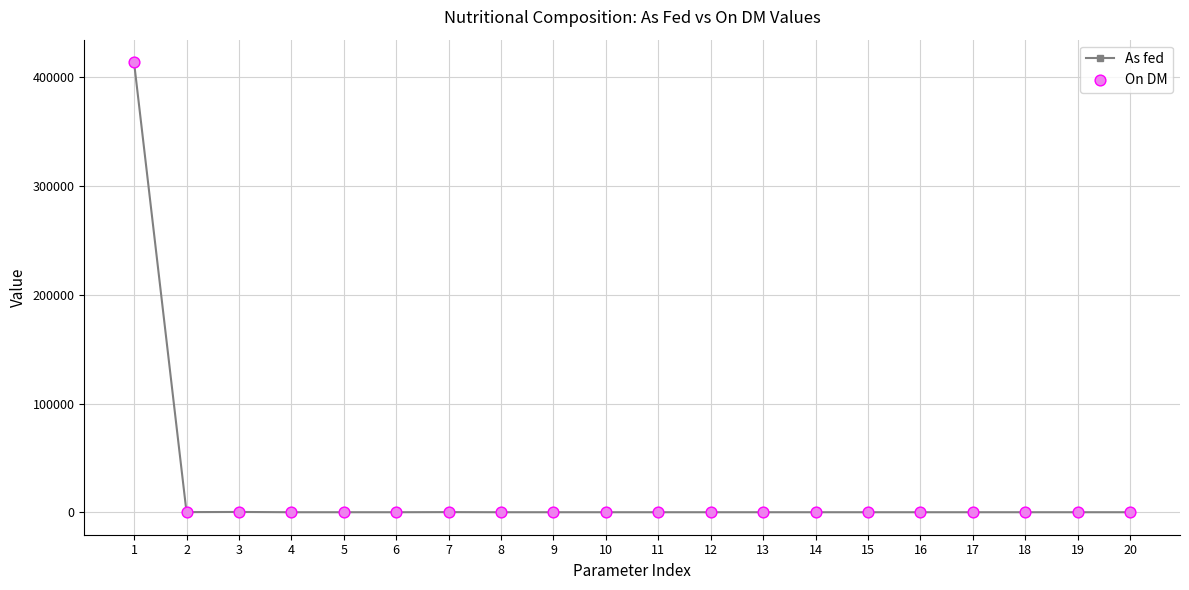

What is the total value across all series at 2?

199.9